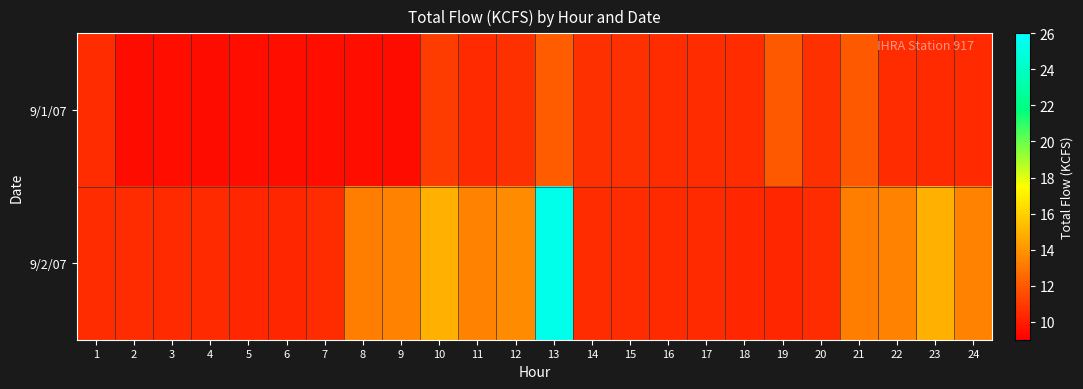

What is the spread (max minus min) of values at 21?

1.2